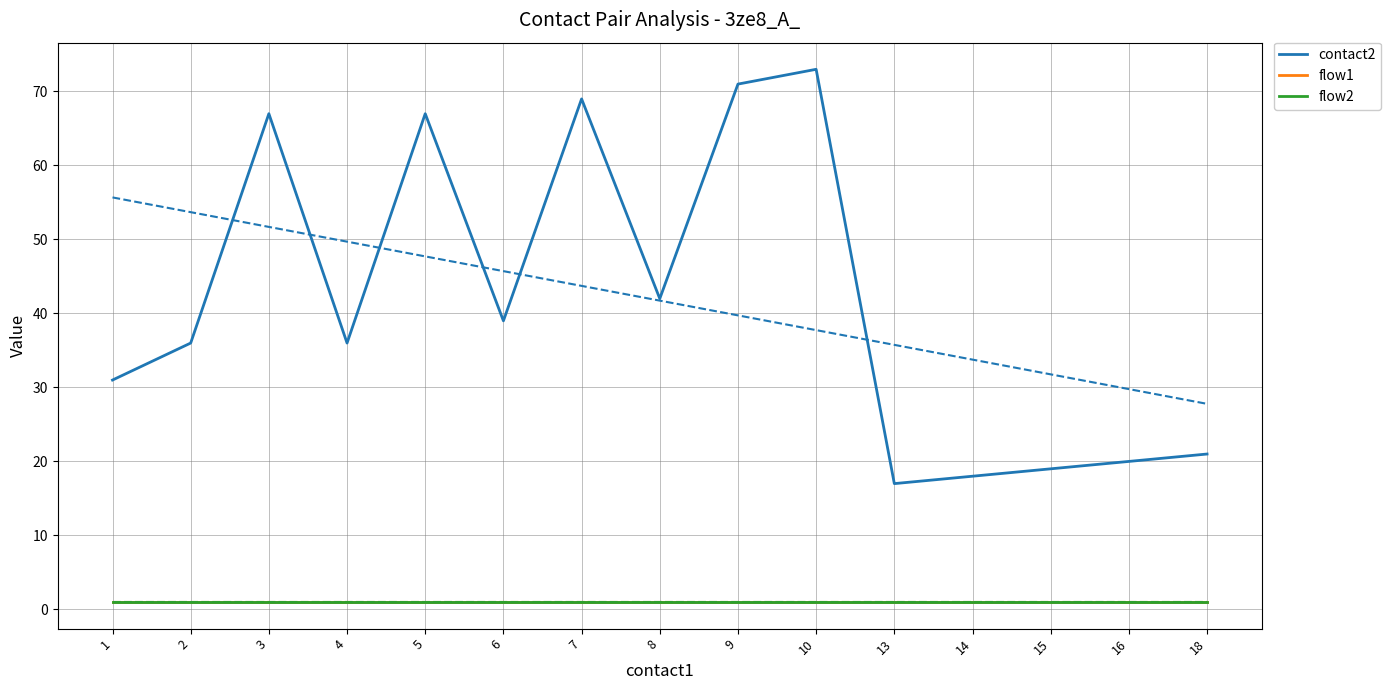

Which series has the largest range (max minus min)?

contact2